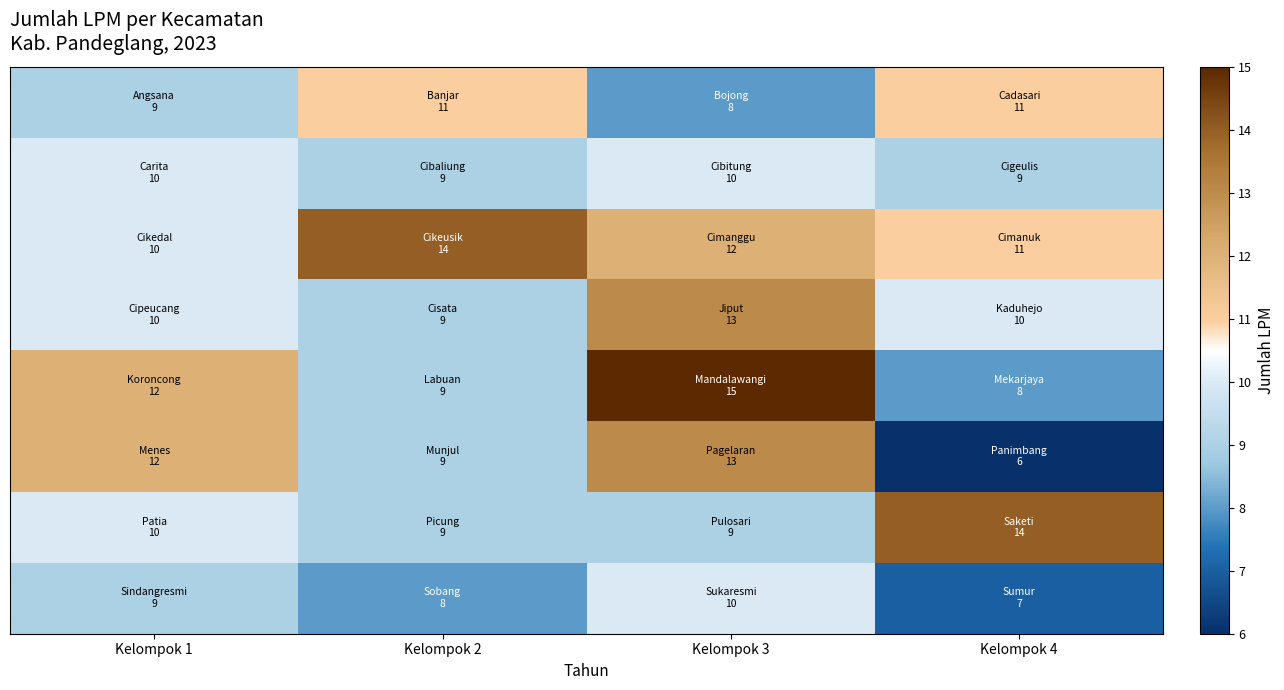

What is the maximum value shown in the chart?

15